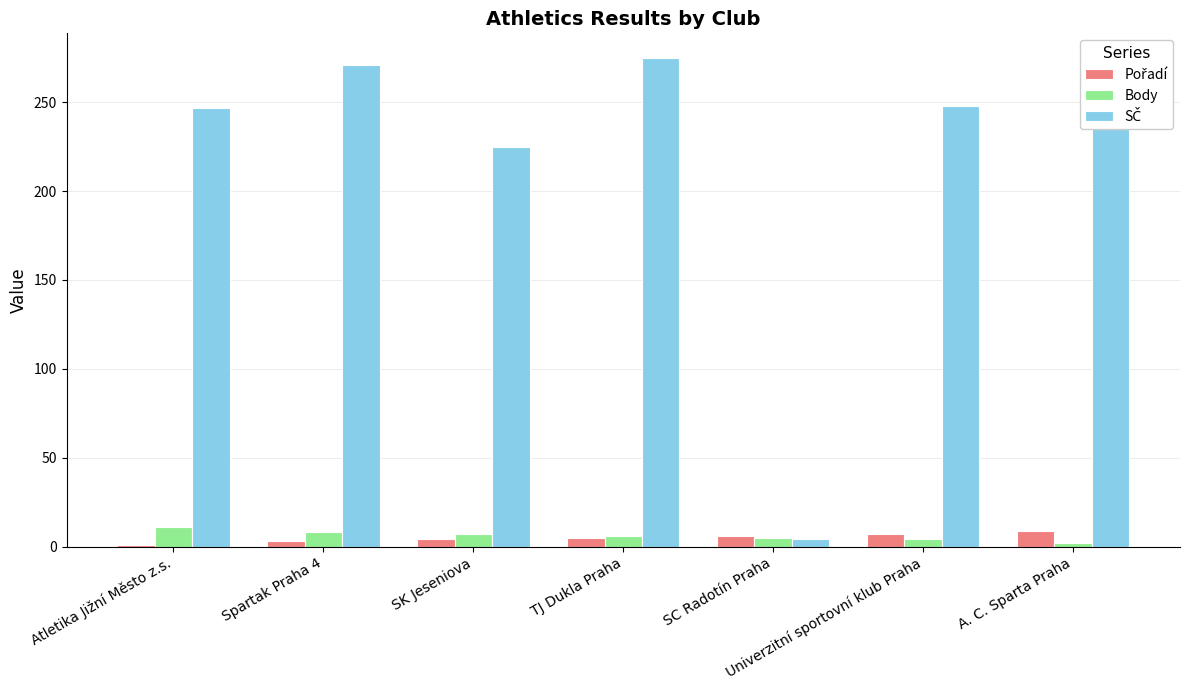

What is the highest value of the Body series?

11